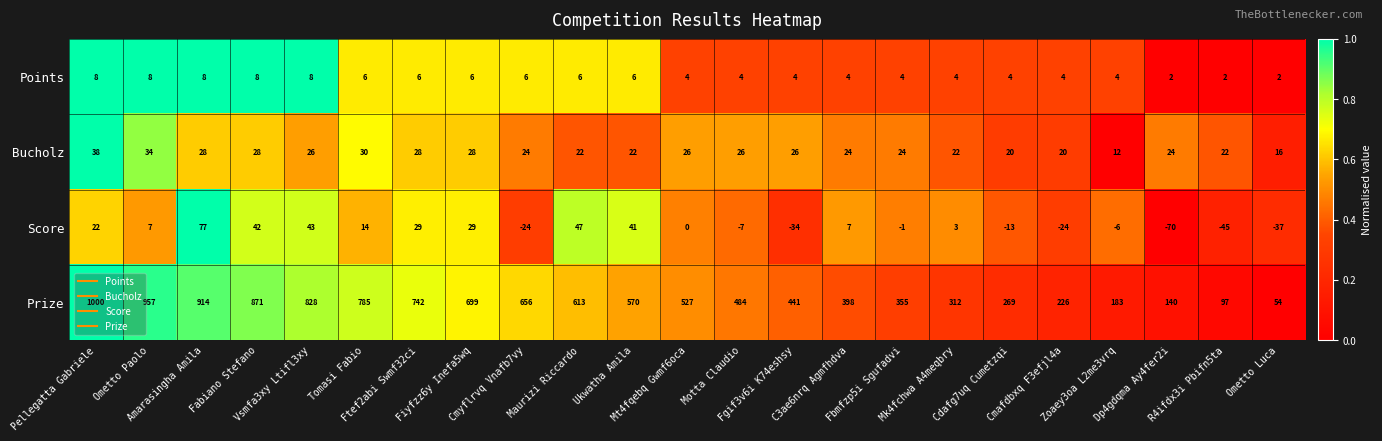

What is the difference between the maximum and minimum values in the Bucholz series?

26